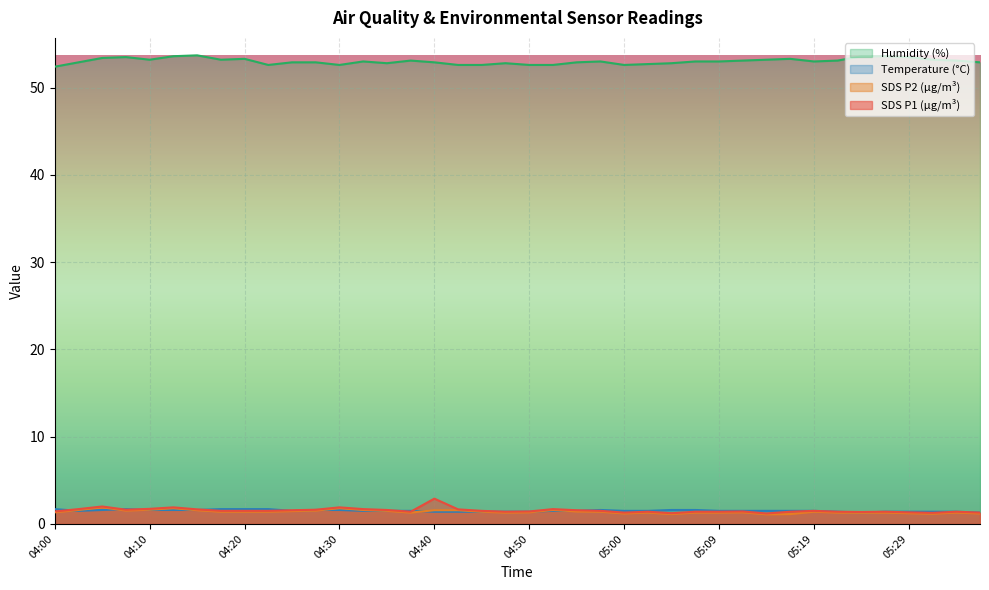

What is the total value across all series at 05:24?

57.5